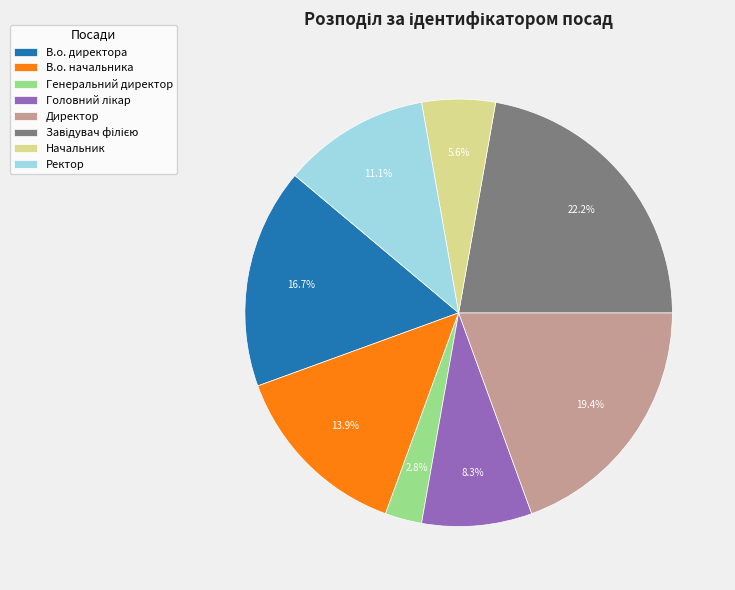

How many segments does this pie chart have?

8